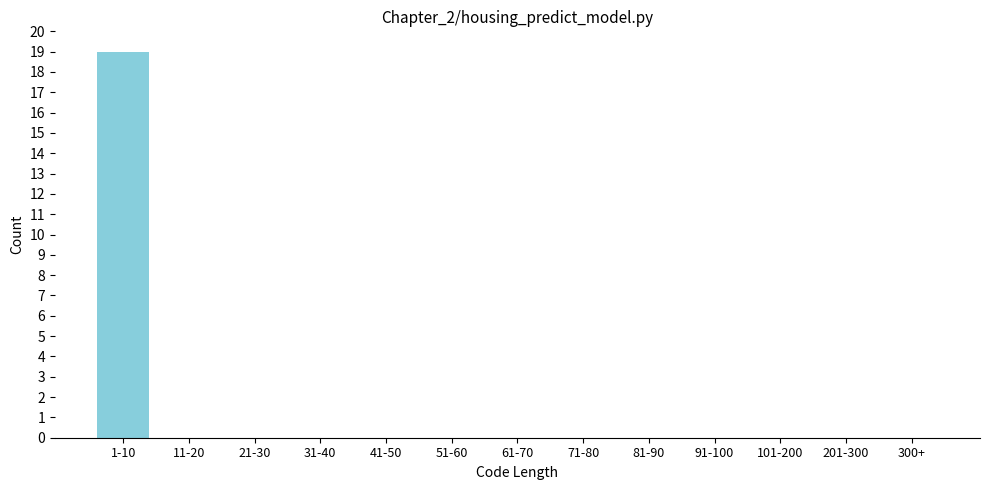

Reading left to right, transcribe all the data shown in this chart.

1-10=19	11-20=0	21-30=0	31-40=0	41-50=0	51-60=0	61-70=0	71-80=0	81-90=0	91-100=0	101-200=0	201-300=0	300+=0